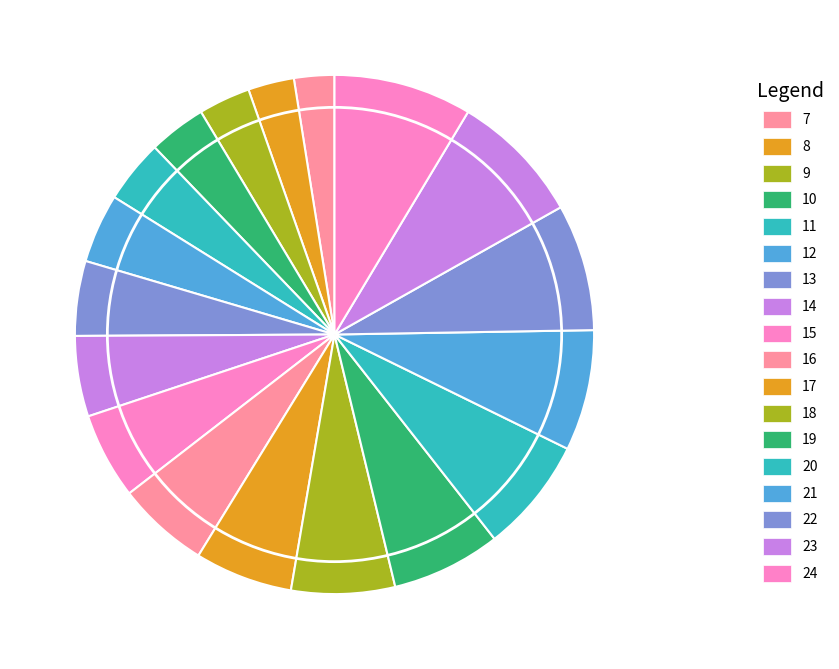

How many slices are in this pie chart?

18